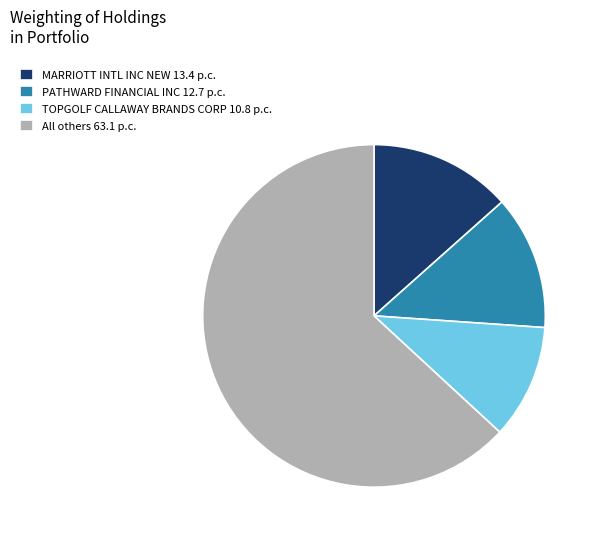

How many slices are in this pie chart?

4